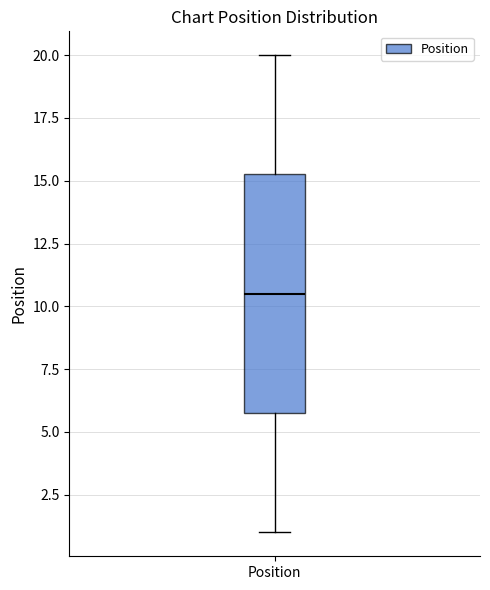

Transcribe this box plot: give where the median line is, the range the box spans, and where the two whiskers end, as read against the y-axis. The values are not printed on the chart, so give them approximately, as read against the axis.

median 10.5, box 6.0 to 15.5, whiskers 1.0 to 20.0